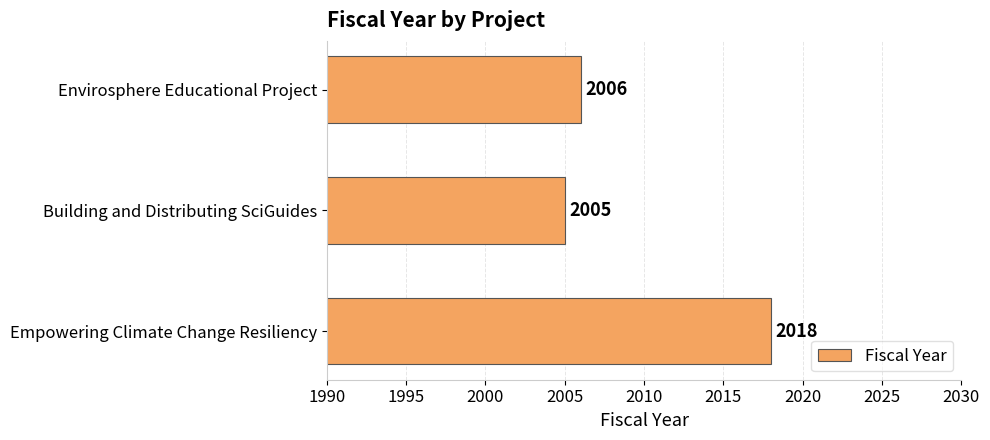

List the labels in order of value, largest first.

Empowering Climate Change Resiliency, Envirosphere Educational Project, Building and Distributing SciGuides